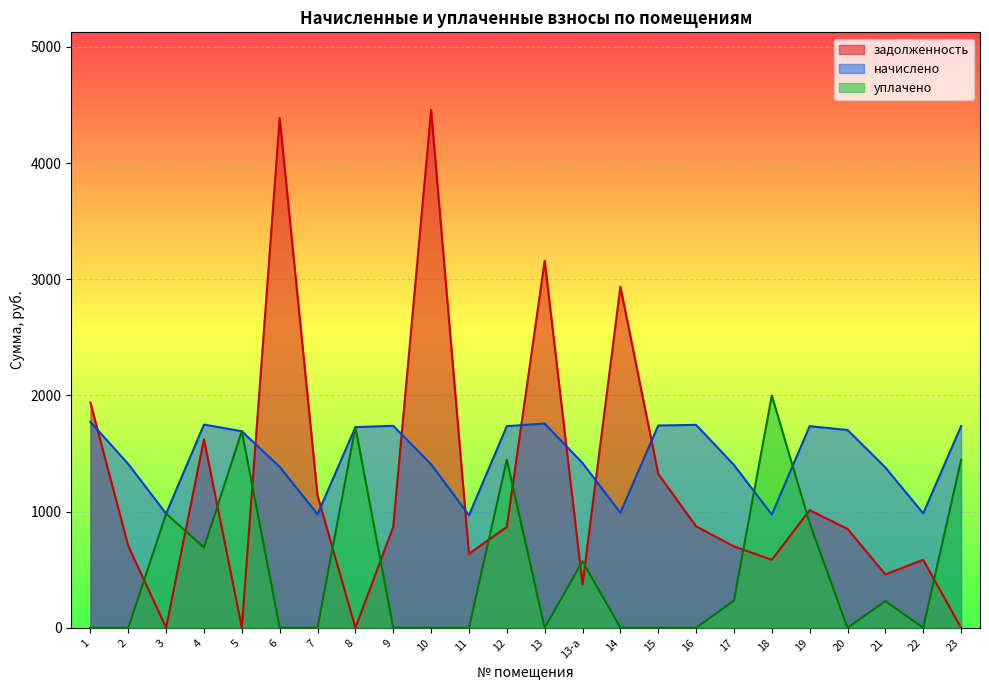

Rank the series by their average value, from highest to lowest.

начислено, задолженность, уплачено